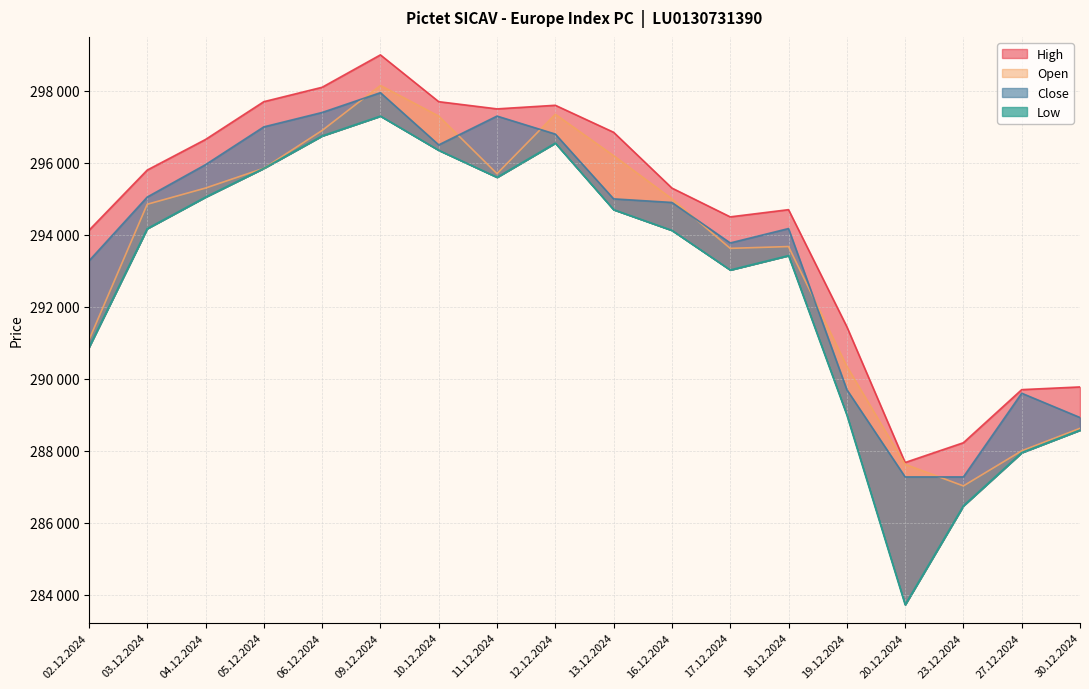

What is the greatest value displayed?

299000